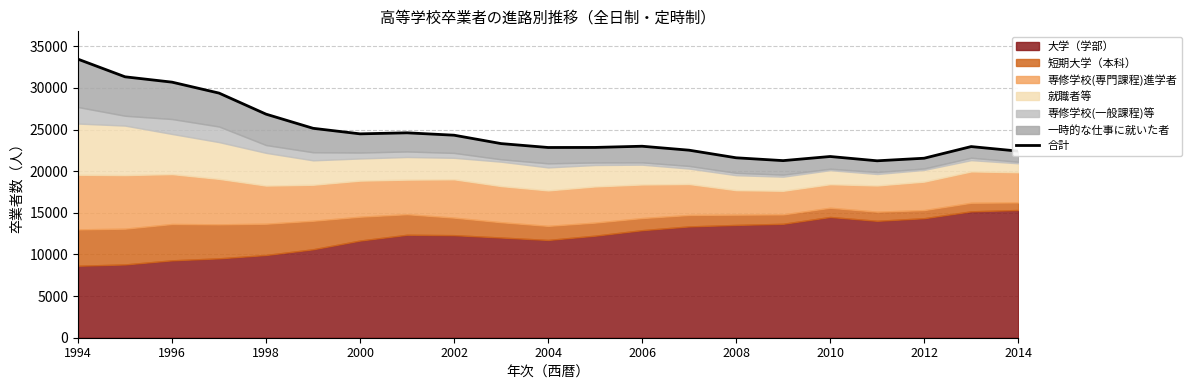

How many interior local valleys (lower than both neighbors) does the data have?

4